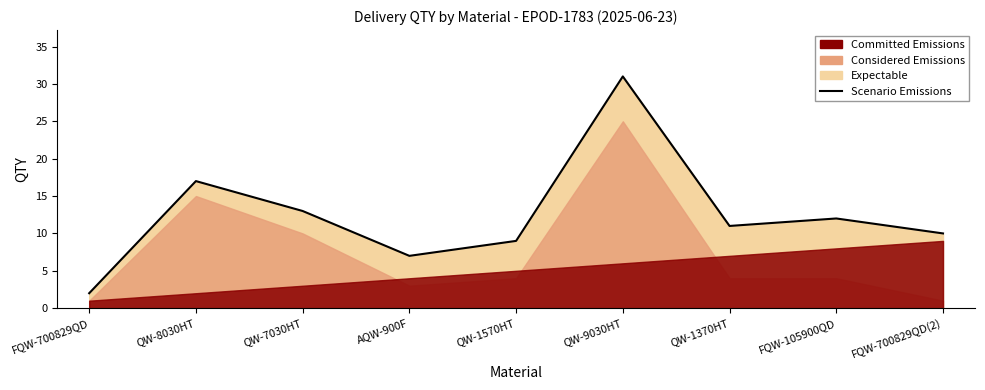

Reading right to left, transcribe all the data shown in this chart.

FQW-700829QD(2)=10	FQW-105900QD=12	QW-1370HT=11	QW-9030HT=31	QW-1570HT=9	AQW-900F=7	QW-7030HT=13	QW-8030HT=17	FQW-700829QD=2